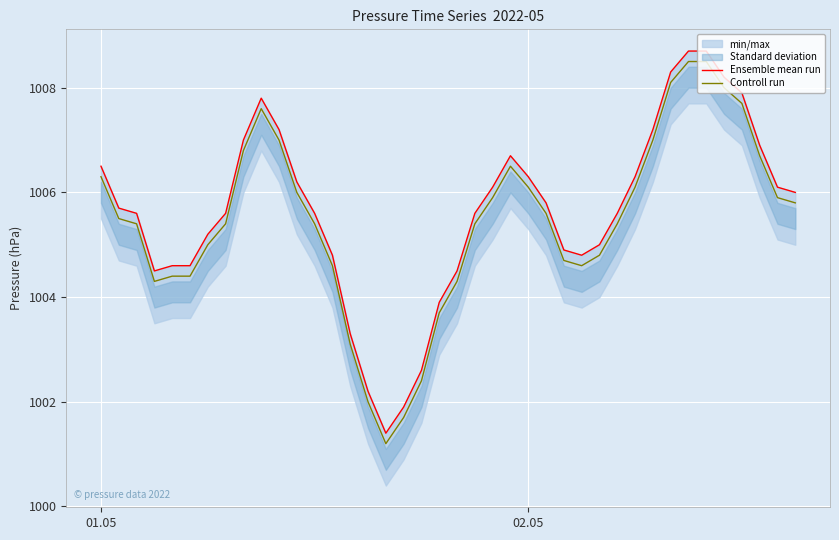

What is the difference between the second highest and minimum values in the Ensemble mean run series?

7.3